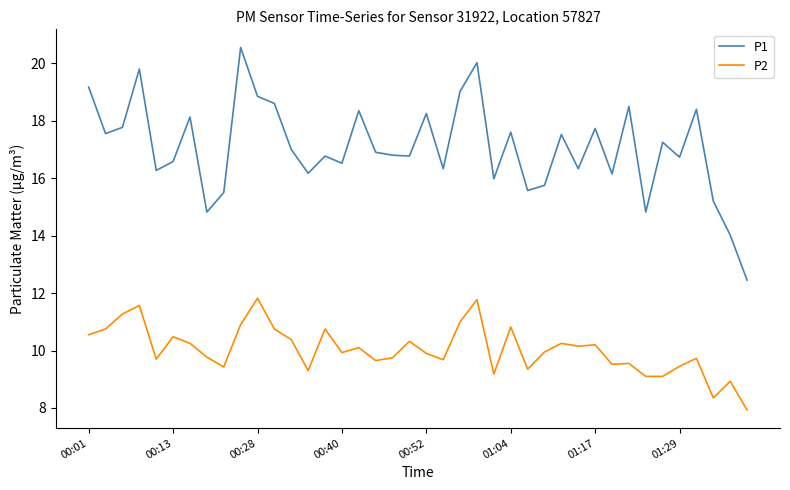

Rank the series by their average value, from lowest to highest.

P2, P1